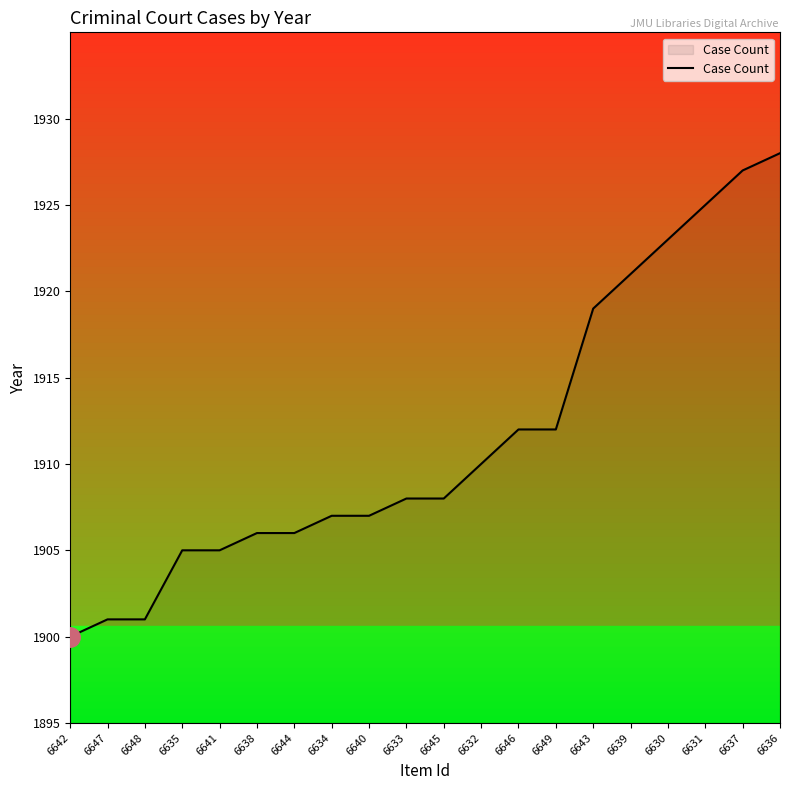

What value does the data have at 6637, to the nearest 10?

1930